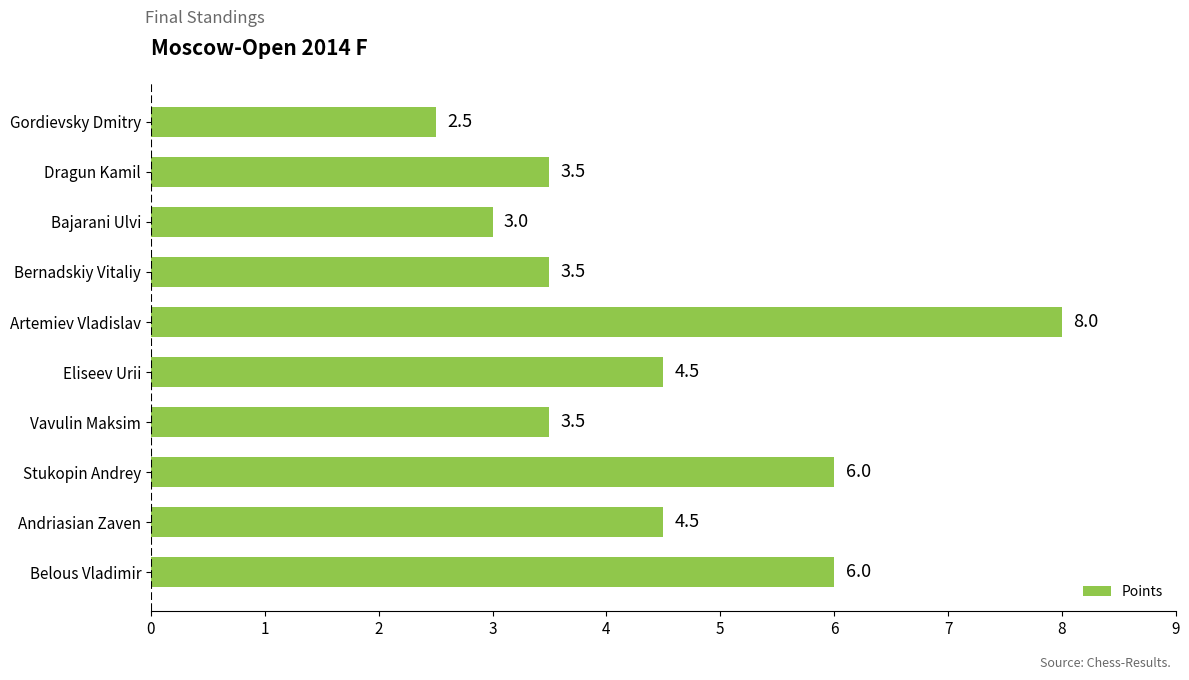

How many categories are shown in the chart?

10